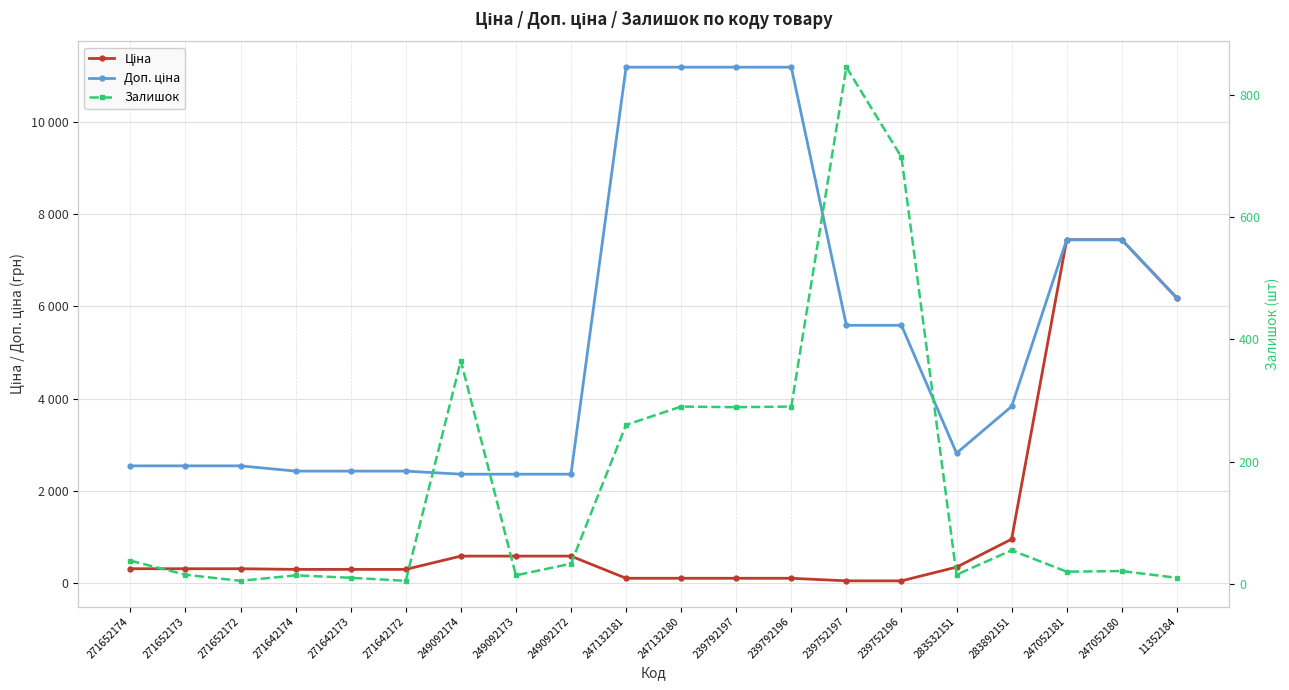

At which category is the sum across all series the highest?

247052180